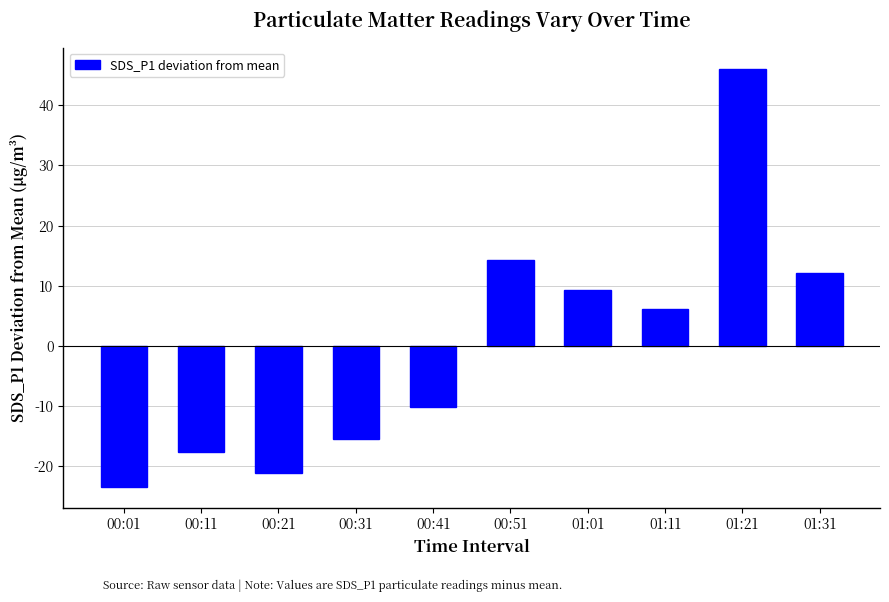

What position from the left is 00:11?

2